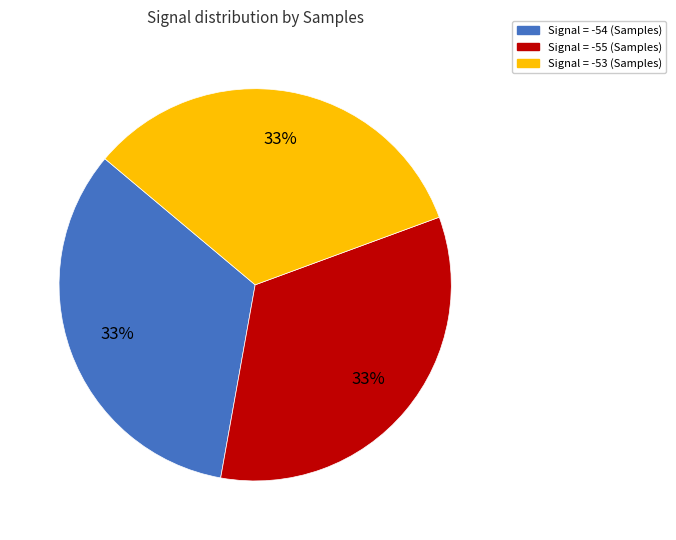

Is there a majority slice in this chart?

No